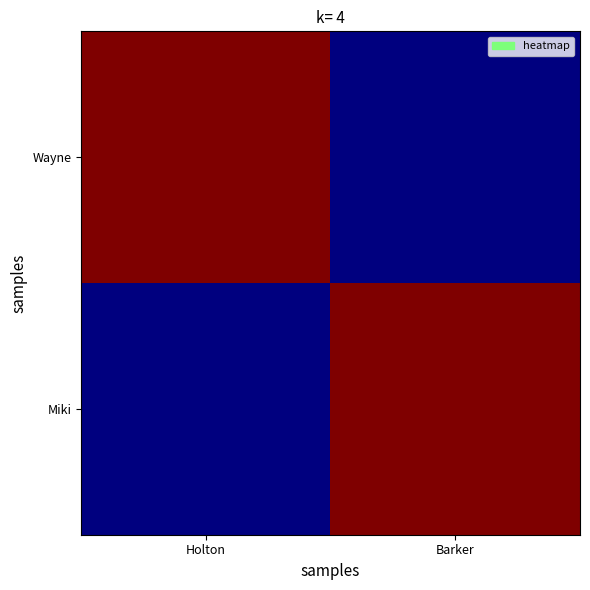

Between Holton and Barker, which series saw the biggest shift?

Wayne